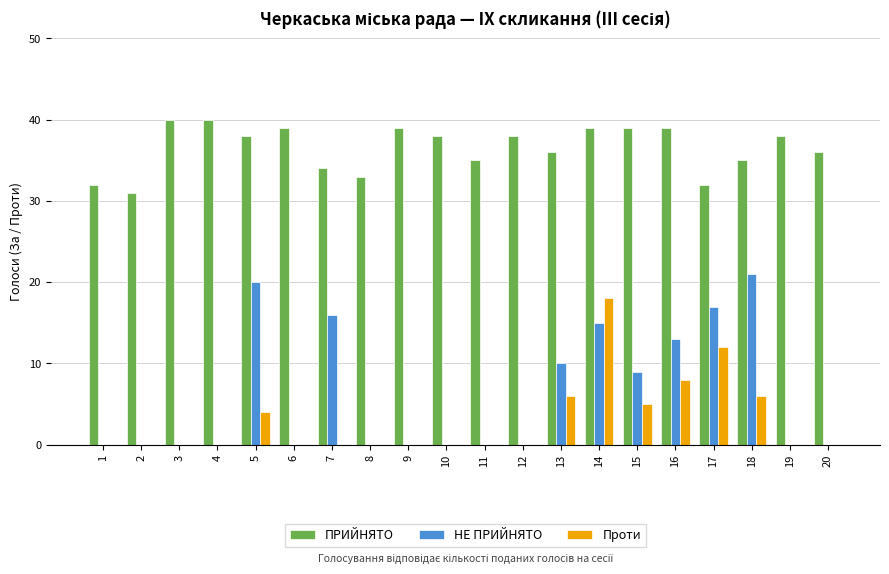

Which category has the highest value in the Проти series?

14